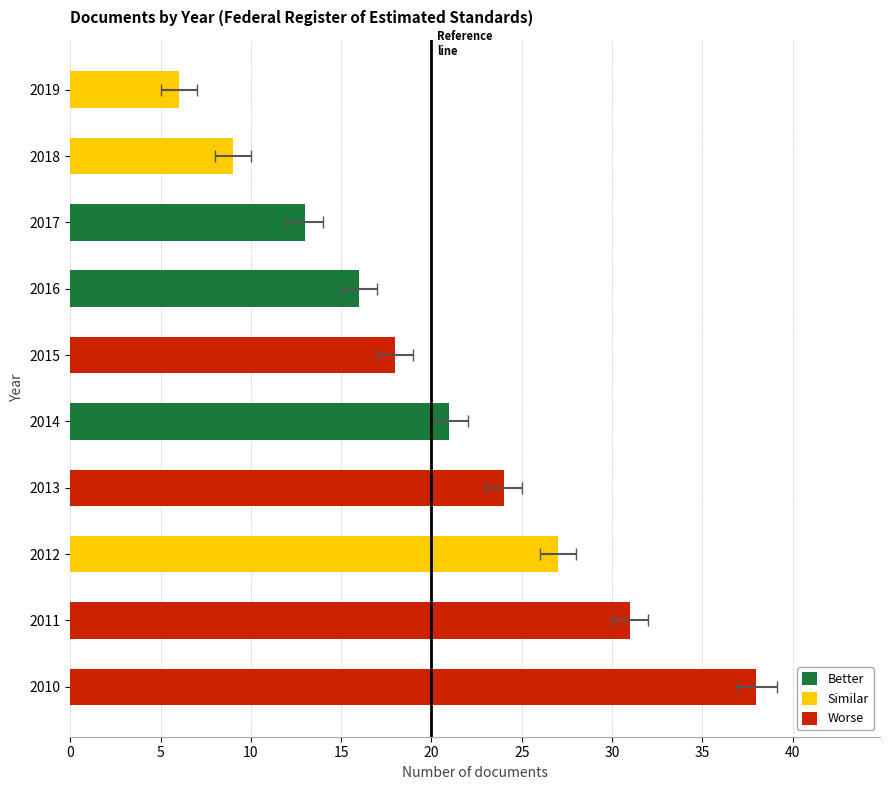

The chart shows a value of 19 at 2010. True or false?

False